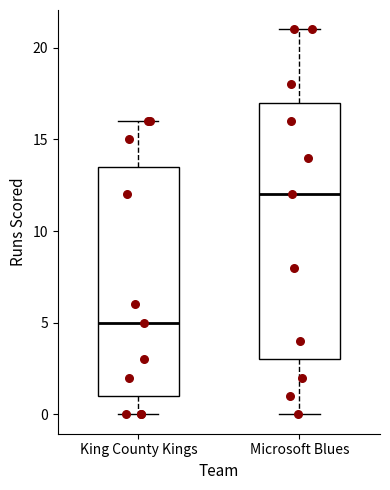

Where does the upper whisker of the box for Microsoft Blues end on the y-axis? The values are not printed on the chart, so give them approximately, as read against the axis.

21.0